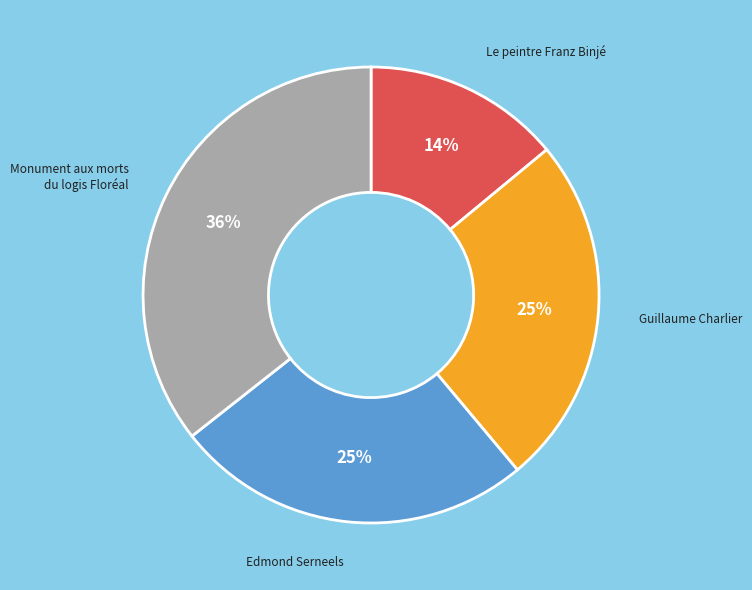

The Edmond Serneels slice represents 25% of the pie. True or false?

True